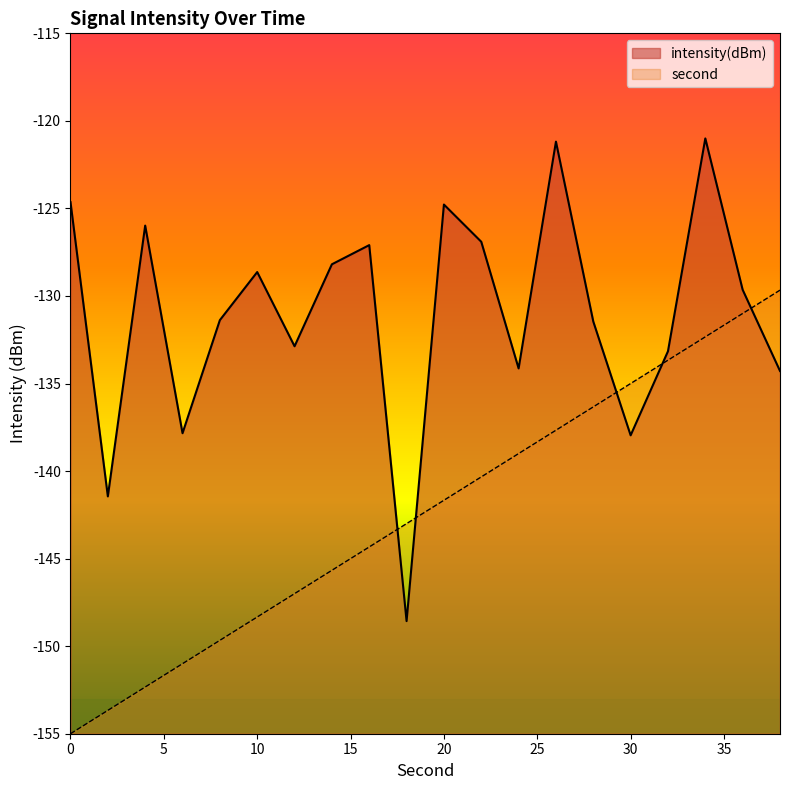

Which has a higher value, 24 or 6?

24